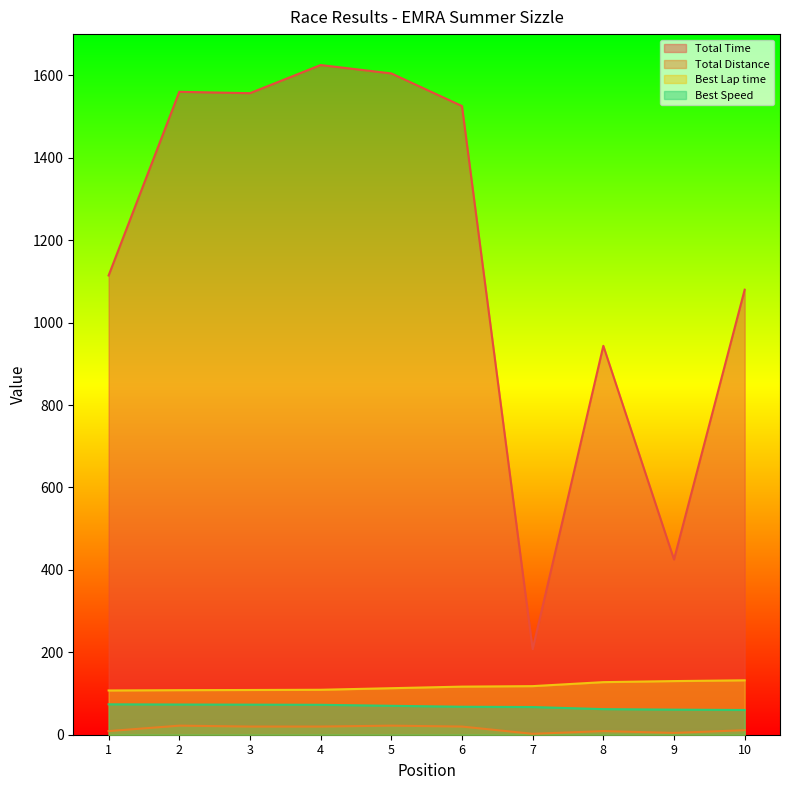

Reading left to right, extract all data points from this chart.

Total Laps: 8.8	22.0	19.8	19.8	22.0	19.8	2.2	8.8	4.4	11.0
Total Time: 1114.4	1560.0	1556.7	1625.0	1604.7	1525.4	207.6	943.6	425.2	1079.9
Best Lap time: 107.4	108.1	108.5	109.1	112.9	116.7	117.9	127.6	130.2	132.0
Best Speed: 73.8	73.3	73.0	72.6	70.2	67.9	67.2	62.1	60.8	60.0